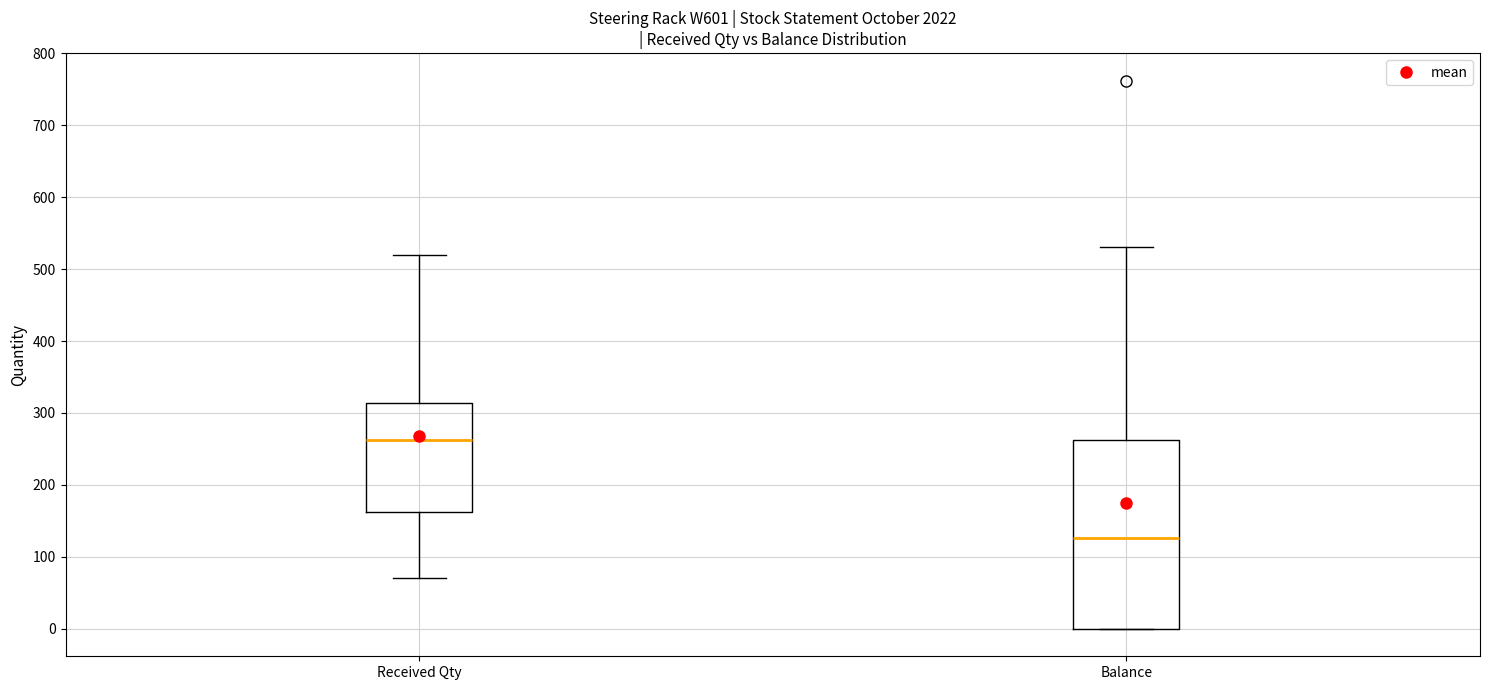

Where does the upper whisker of the box for Balance end on the y-axis? The values are not printed on the chart, so give them approximately, as read against the axis.

530